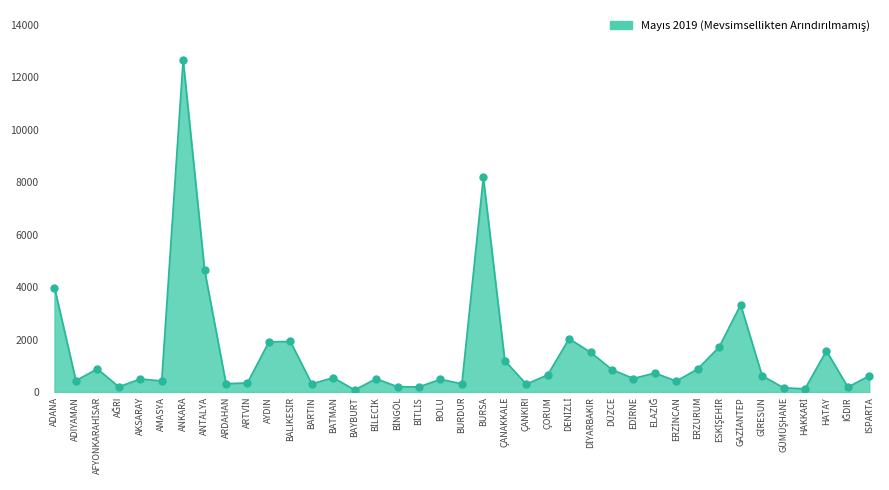

Approximately how many times larger is the value at AYDIN compared to ANTALYA?

0.4